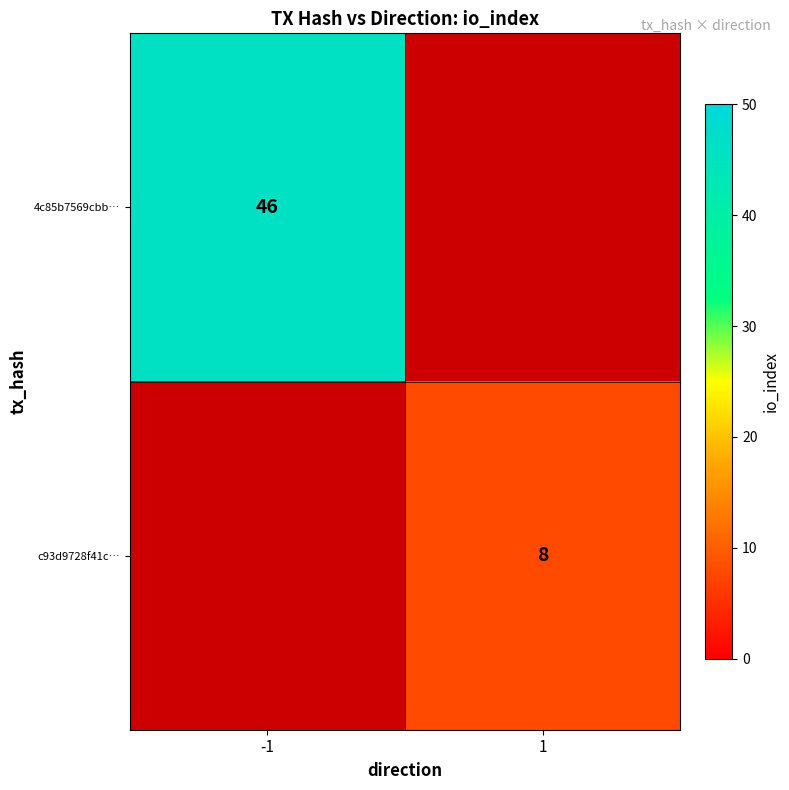

Is the value of c93d9728f41c… at 1 greater than the value of 4c85b7569cbb… at -1?

No